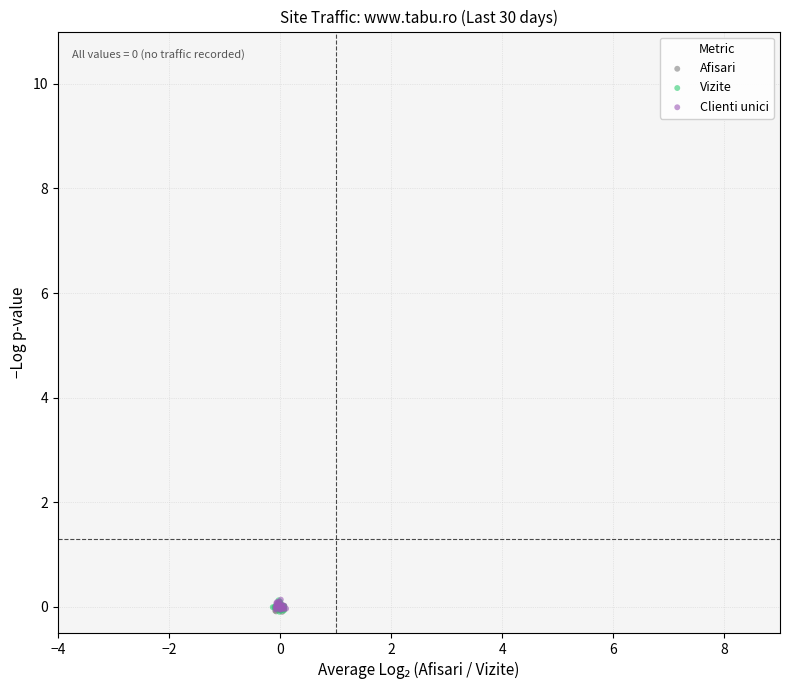

What are all the series names shown in the legend?

Afisari, Vizite, Clienti unici